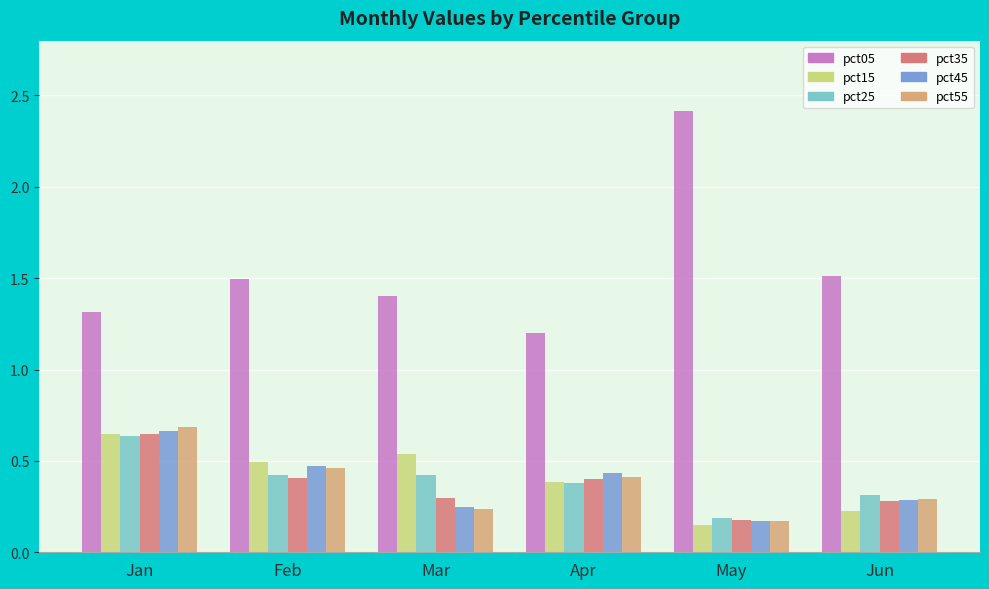

What is the maximum value for pct05?

2.4